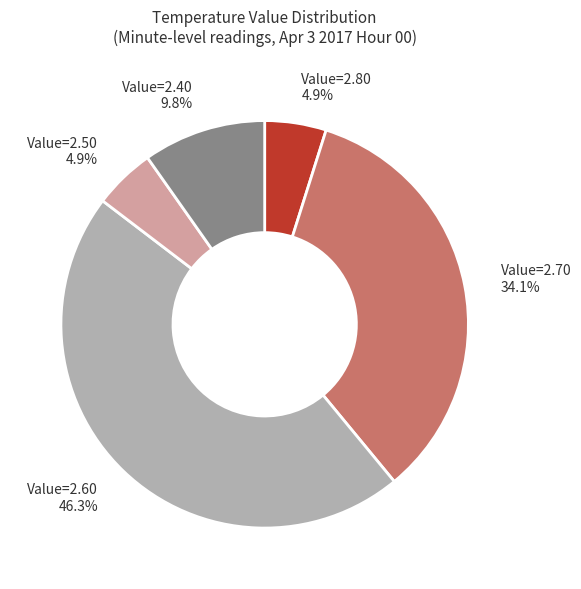

Is there a majority slice in this chart?

No